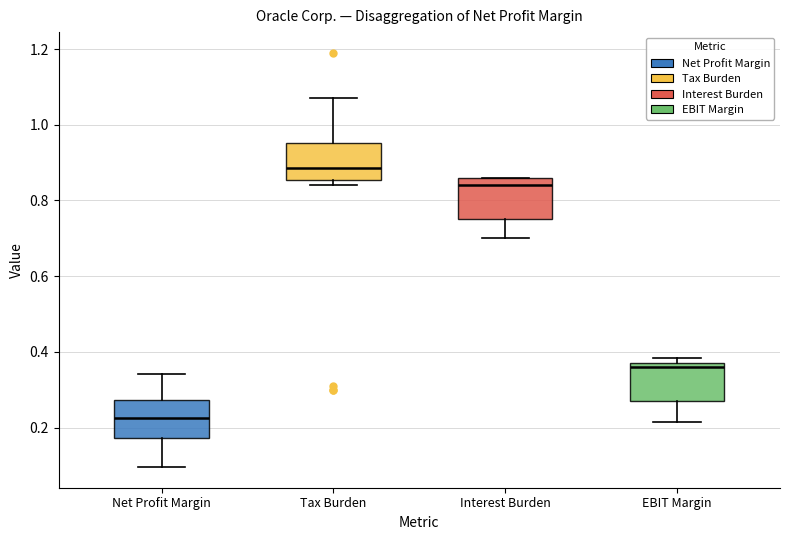

Where is the upper edge of the box for Tax Burden on the y-axis? The values are not printed on the chart, so give them approximately, as read against the axis.

0.96